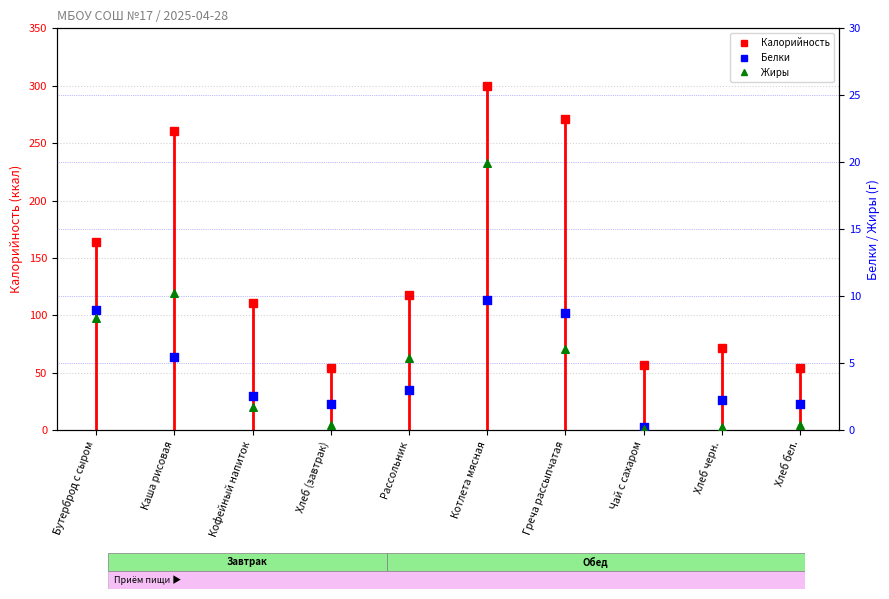

At which category is the sum across all series the highest?

Котлета мясная